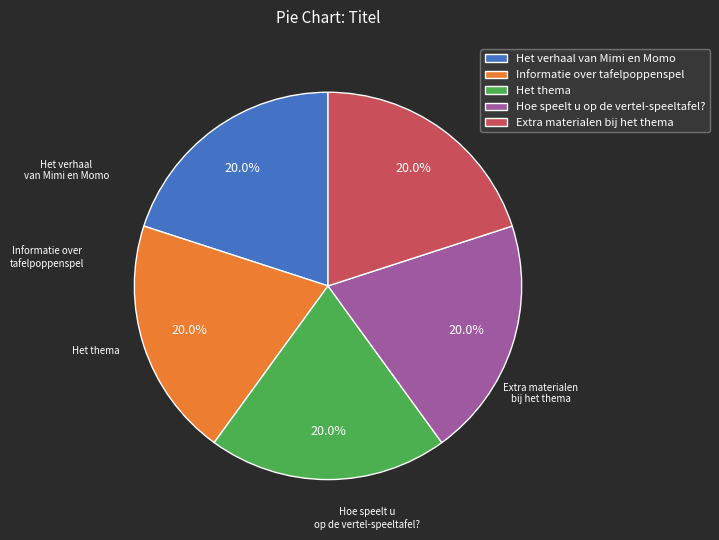

Is it true that Het thema is 15% of the pie?

False